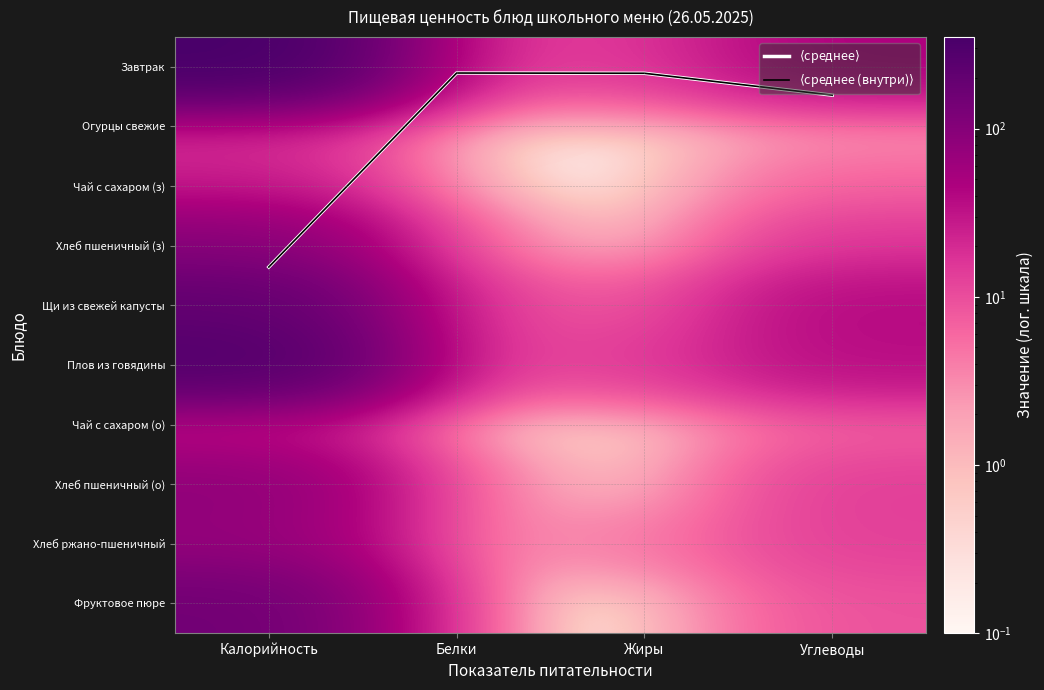

Which has a higher value, Белки or Калорийность?

Калорийность